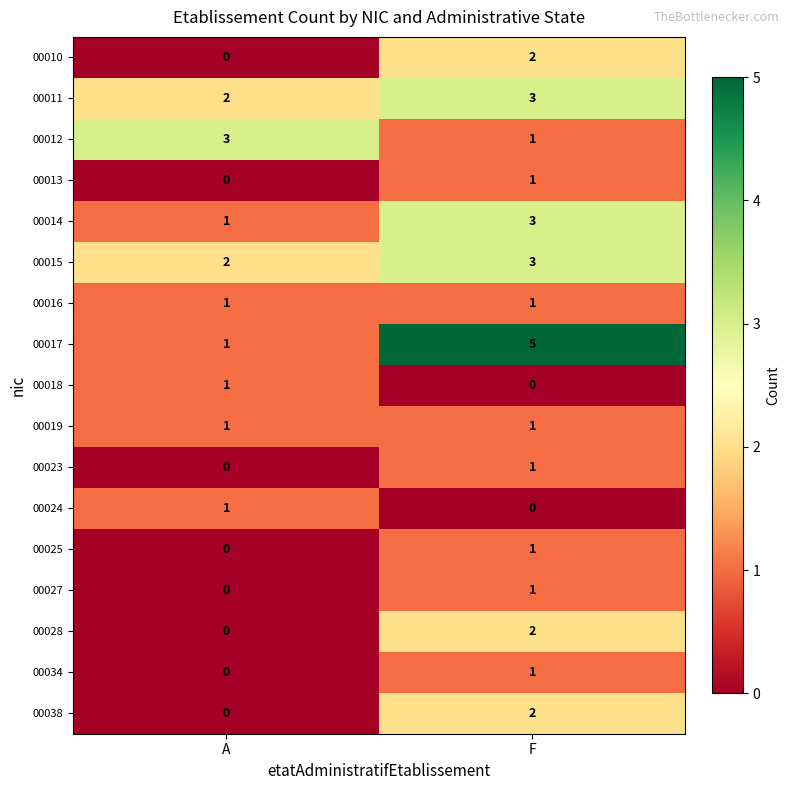

What is the difference between the highest and lowest values at A?

3